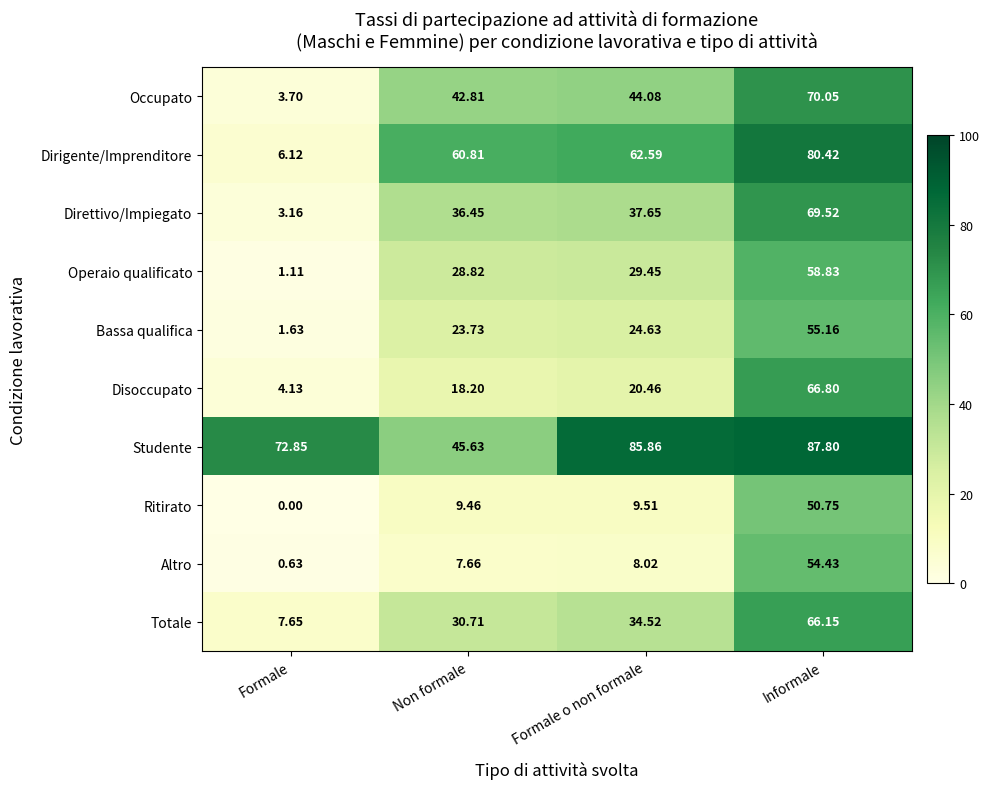

At how many categories does at least one series exceed 59?

4